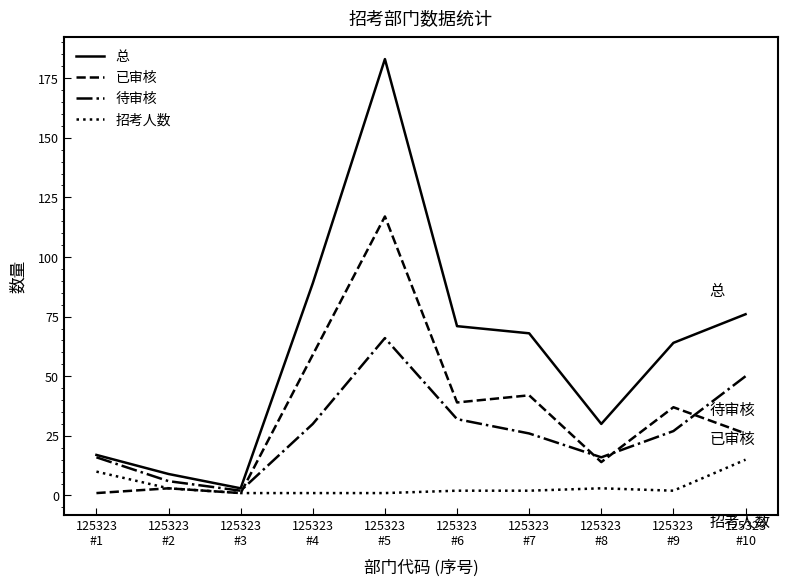

What is the difference between the highest and lowest values at 125323
#4?

88